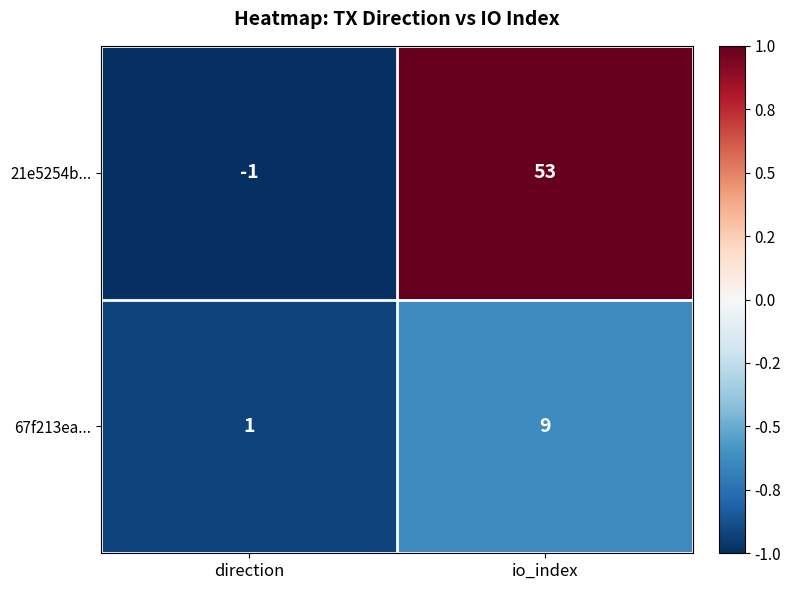

Is it true that 21e5254b... equals 18 at io_index?

False